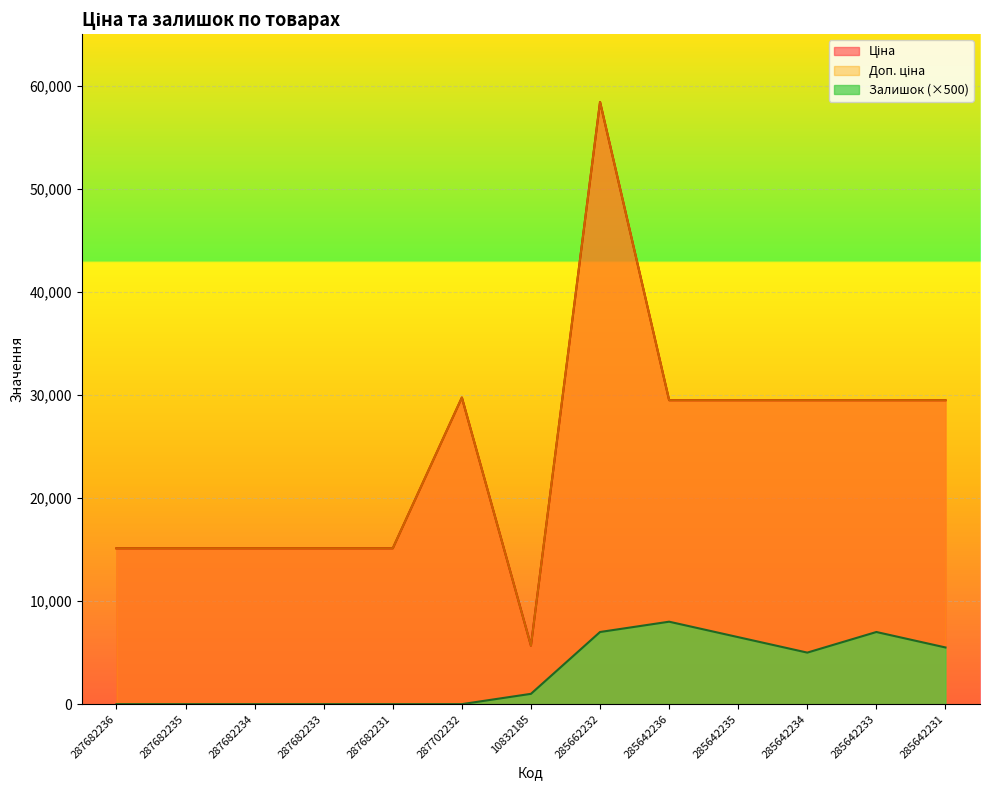

How many values in the Доп. ціна series are below 29491?

6